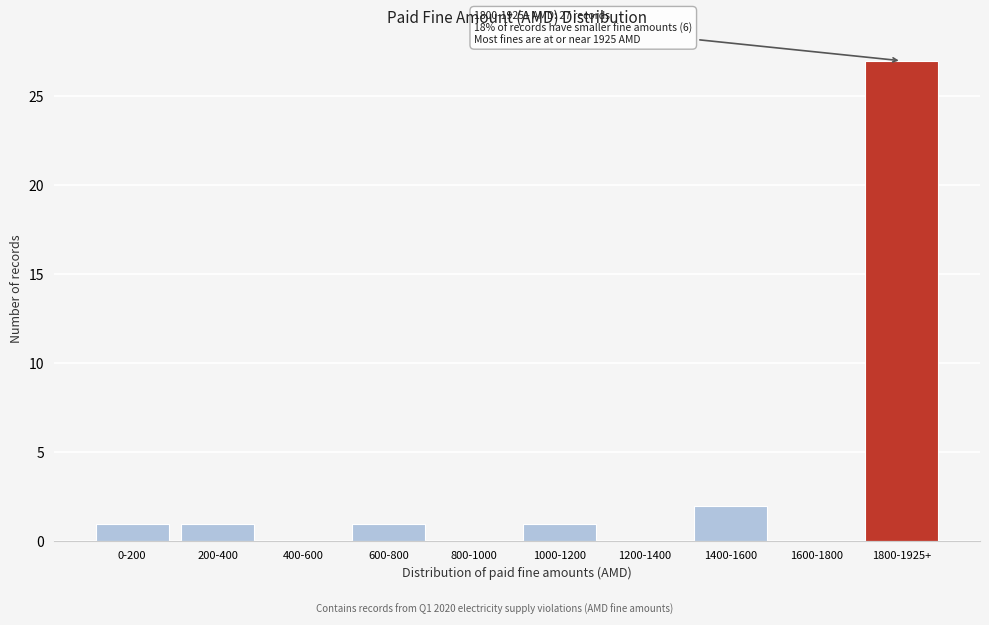

Reading left to right, list all the values displayed in this chart.

0-200=1	200-400=1	400-600=0	600-800=1	800-1000=0	1000-1200=1	1200-1400=0	1400-1600=2	1600-1800=0	1800-1925+=27